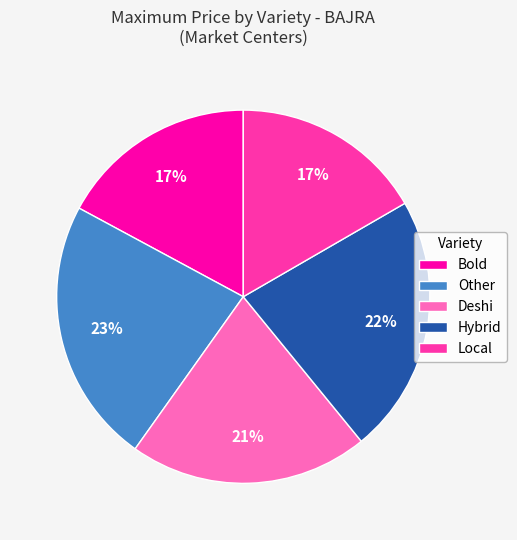

Which category has the biggest portion of the pie?

Other